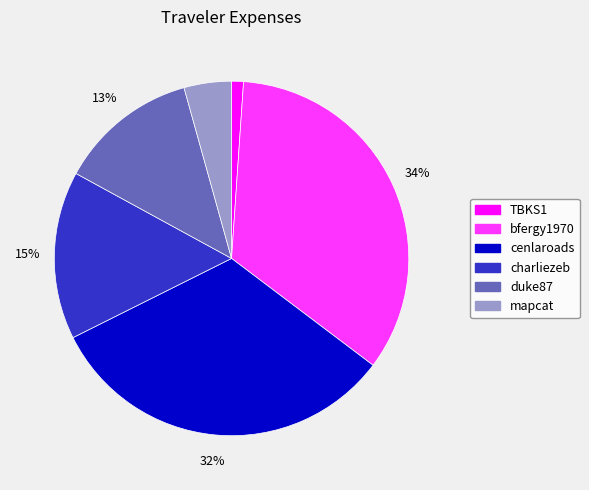

To the nearest percent, what is the difference between the largest and smallest slice percentages?

33%